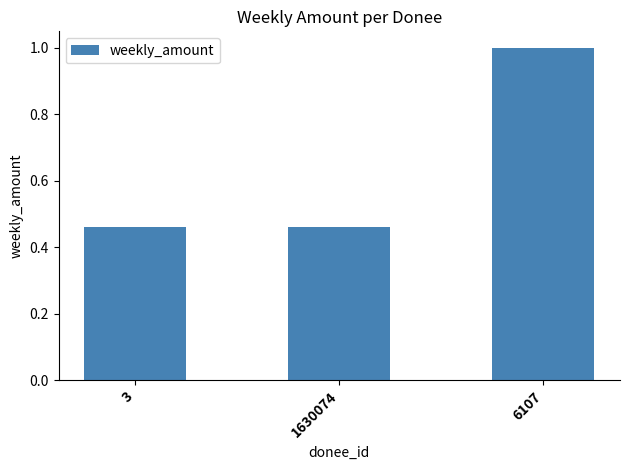

What position from the left is 3?

1